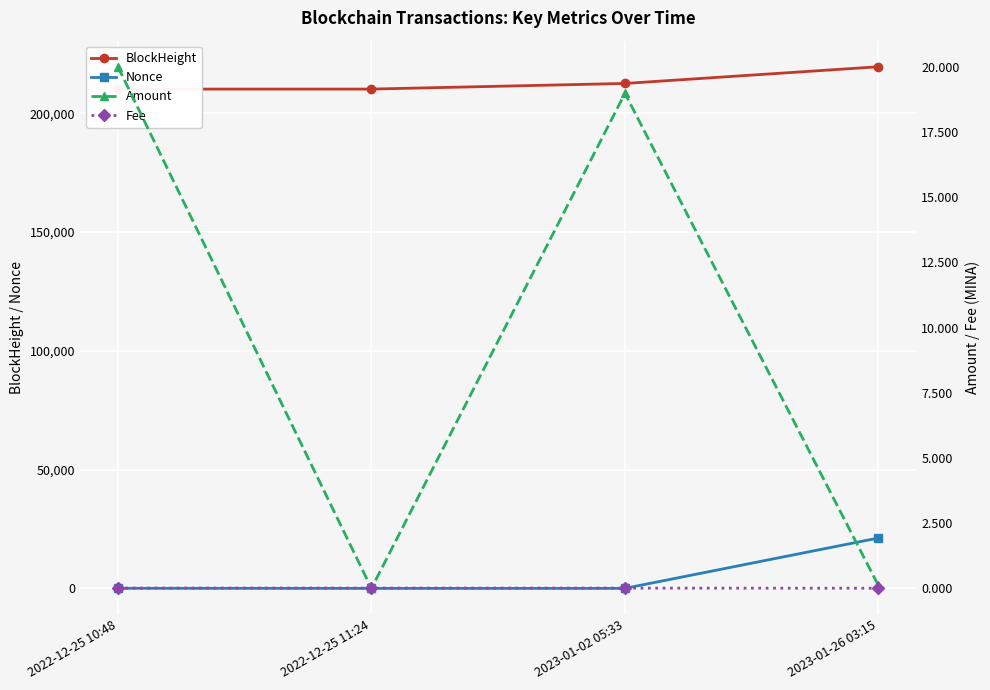

Reading left to right, transcribe all the data shown in this chart.

BlockHeight: 2022-12-25 10:48=210118.0	2022-12-25 11:24=210127.0	2023-01-02 05:33=212497.0	2023-01-26 03:15=219525.0
Nonce: 2022-12-25 10:48=35.0	2022-12-25 11:24=0.0	2023-01-02 05:33=1.0	2023-01-26 03:15=21196.0
Amount: 2022-12-25 10:48=20.0	2022-12-25 11:24=0.0	2023-01-02 05:33=19.0	2023-01-26 03:15=0.1
Fee: 2022-12-25 10:48=0.0	2022-12-25 11:24=0.0	2023-01-02 05:33=0.0	2023-01-26 03:15=0.0